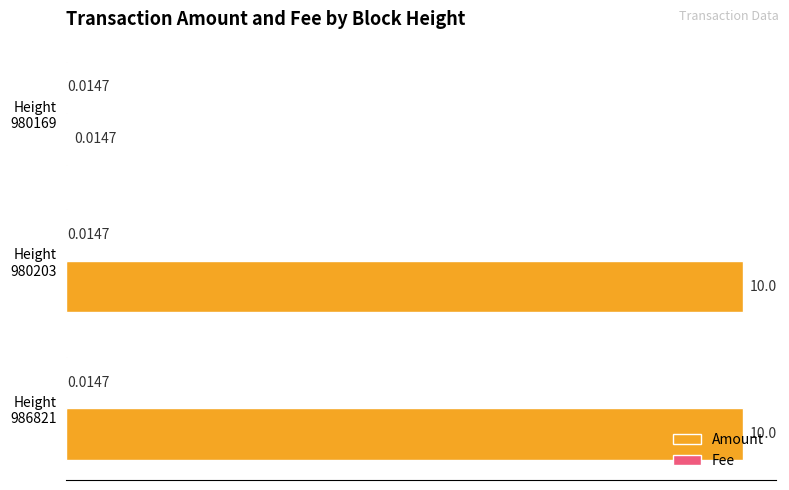

How many distinct data groups are displayed?

2